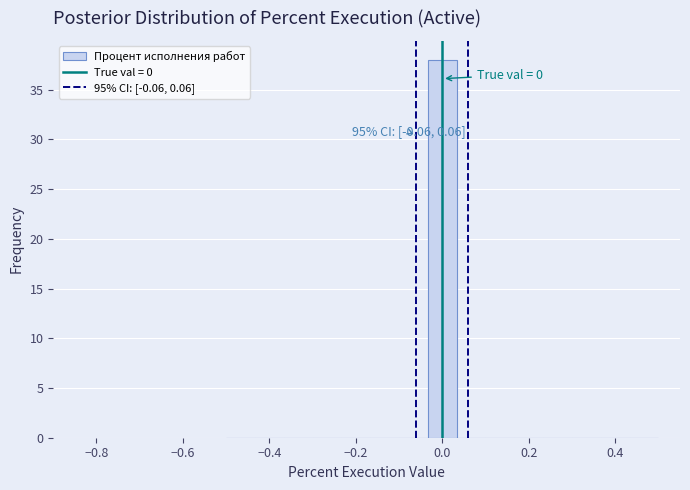

Around what value on the x-axis is the tallest bar? Give the approximate position of its centre, as read against the axis.

0.00